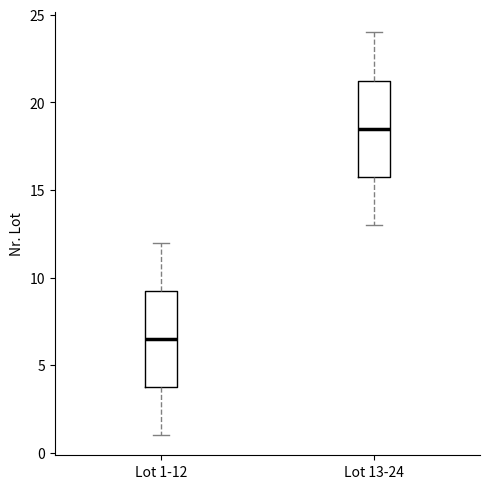

Reading left to right, transcribe this box plot: for each box, give where its median line is, the range the box spans, and where its two whiskers end, as read against the y-axis. The values are not printed on the chart, so give them approximately, as read against the axis.

Lot 1-12: median 6.5, box 4.0 to 9.5, whiskers 1.0 to 12.0
Lot 13-24: median 18.5, box 16.0 to 21.5, whiskers 13.0 to 24.0